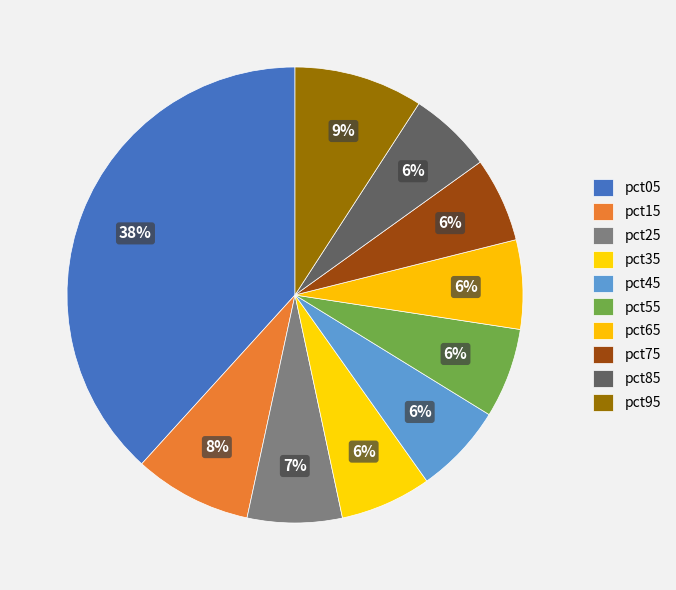

What is the smallest slice in the pie chart?

pct85